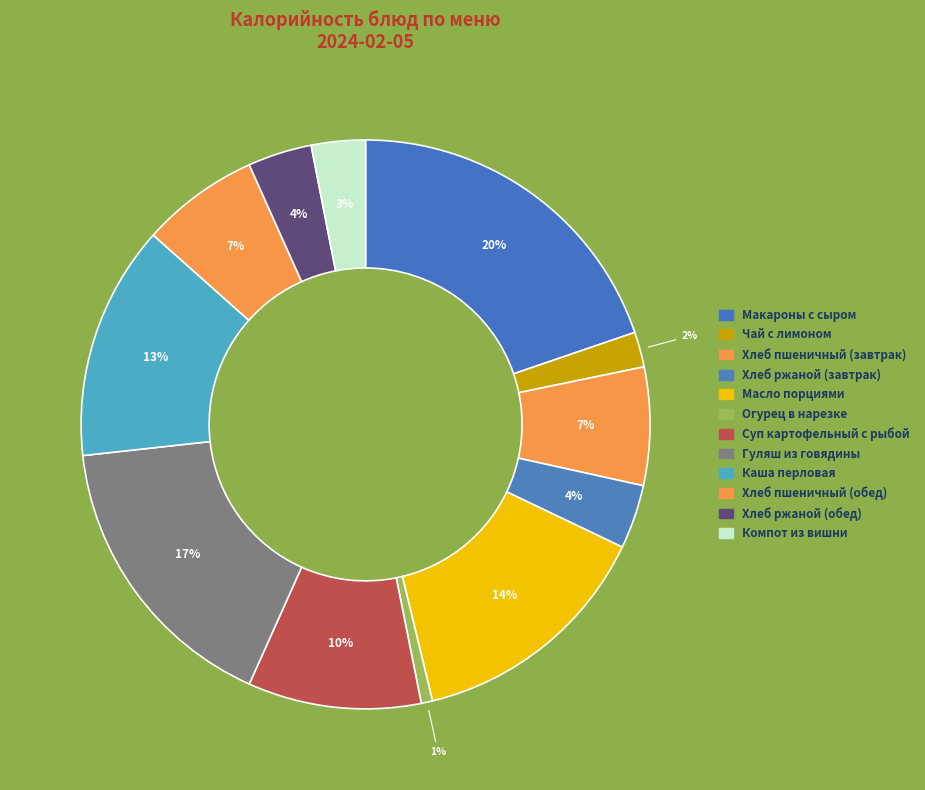

Which category has the smallest portion of the pie?

Огурец в нарезке